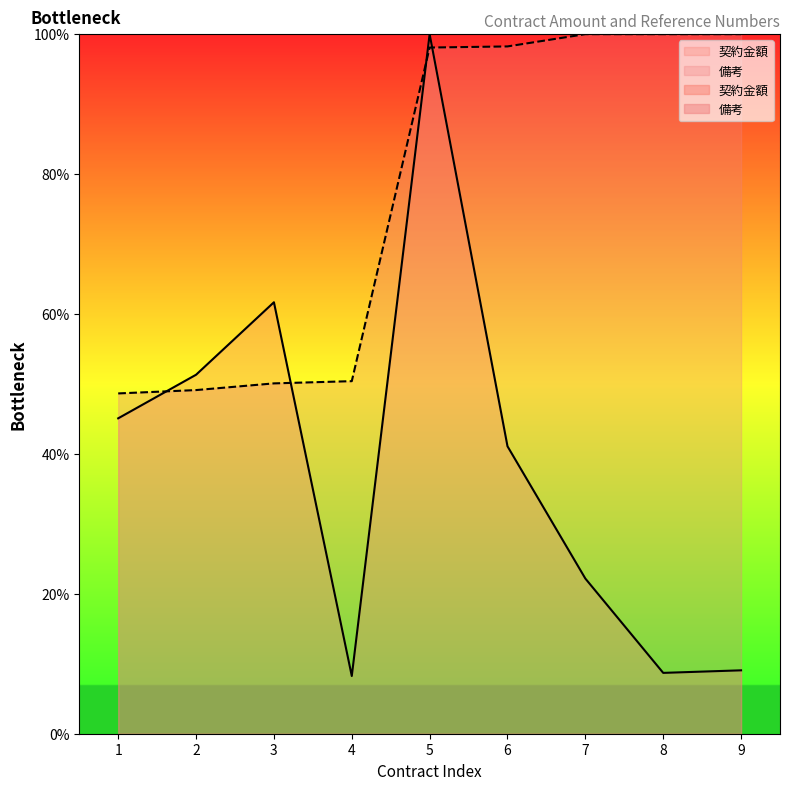

Between which two adjacent categories do 契約金額 and 備考 first intersect?

1 and 2